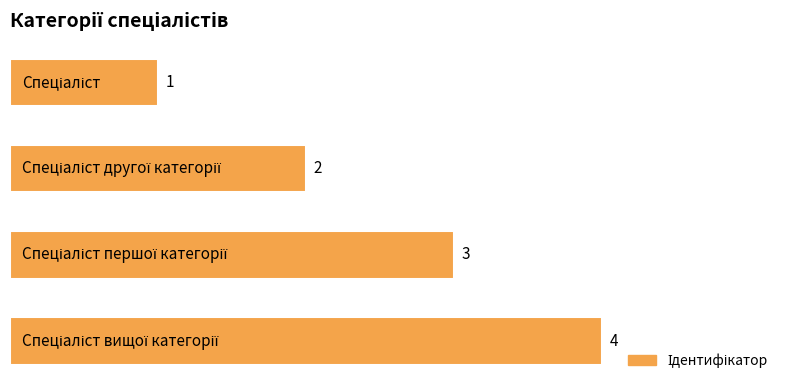

What is the value of the 4th bar from the top?

4